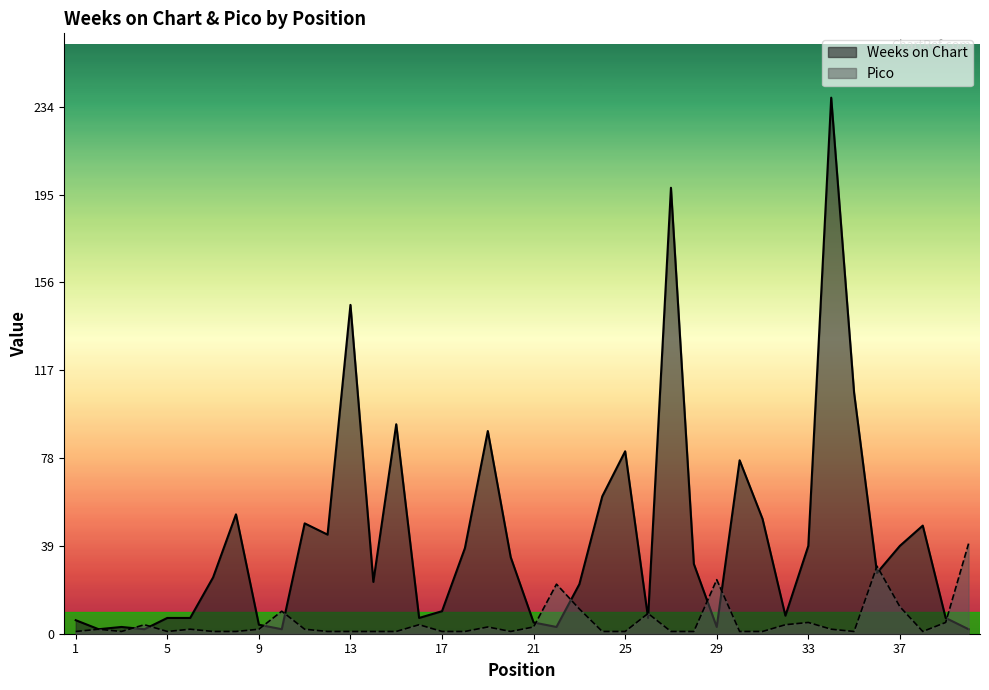

Is it true that Weeks on Chart equals 6 at 1?

True